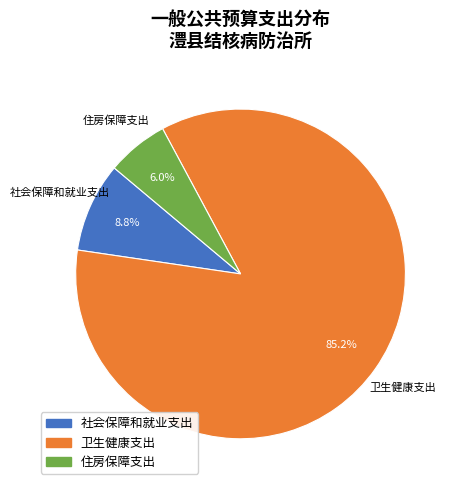

Rank the categories by value from highest to lowest.

卫生健康支出, 社会保障和就业支出, 住房保障支出